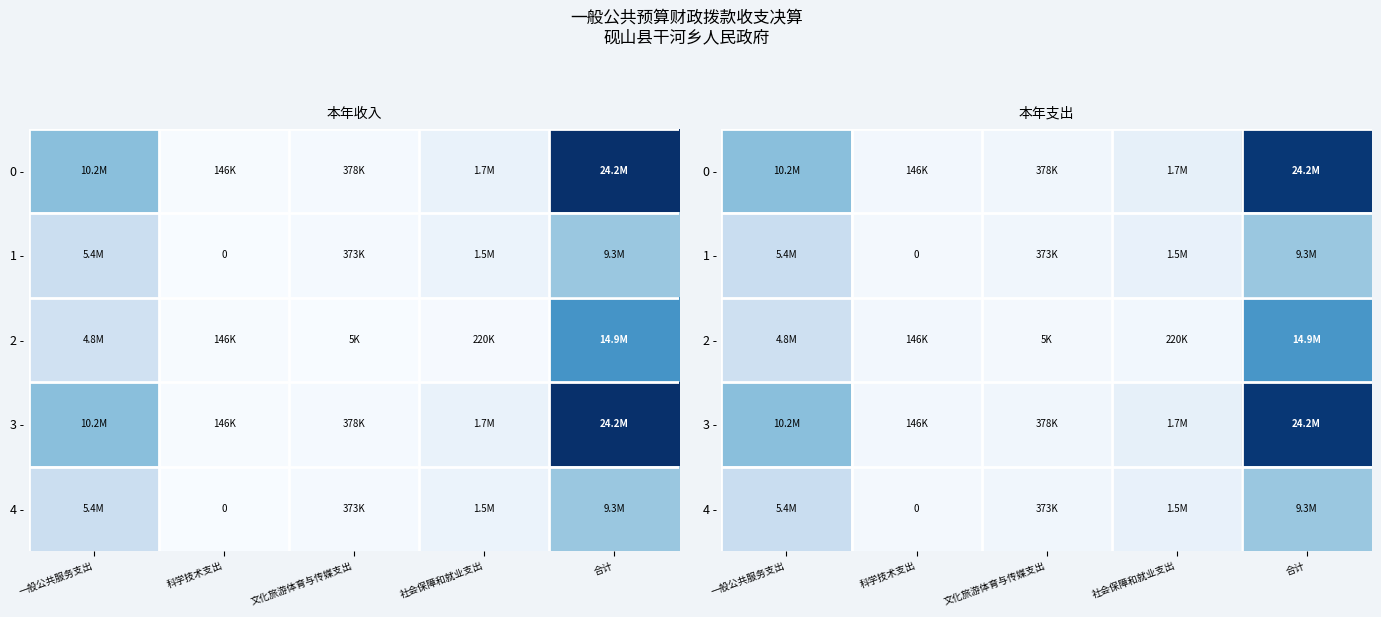

Which series has the largest total across all categories?

0 -